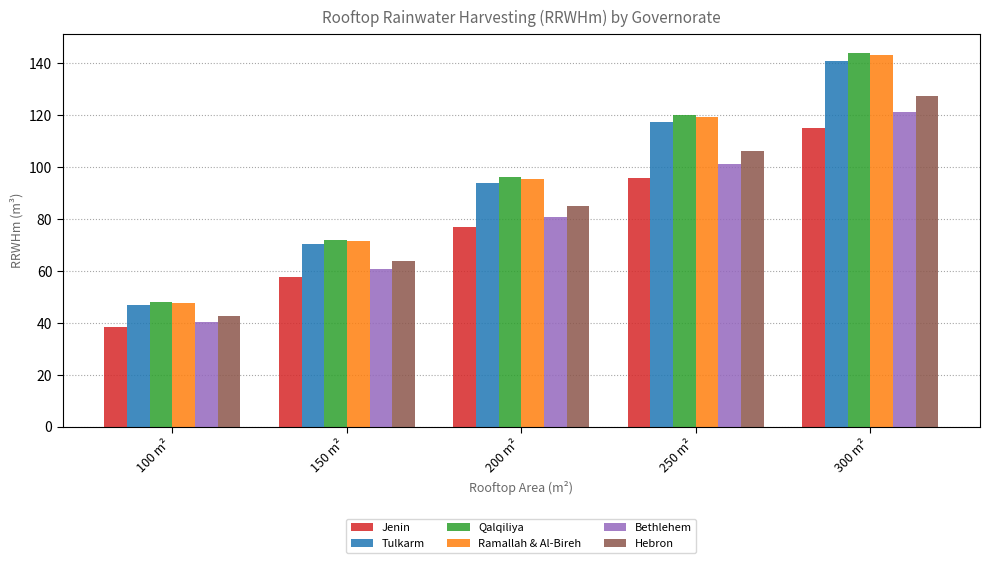

List the labels in order of Hebron value, smallest first.

100 m², 150 m², 200 m², 250 m², 300 m²